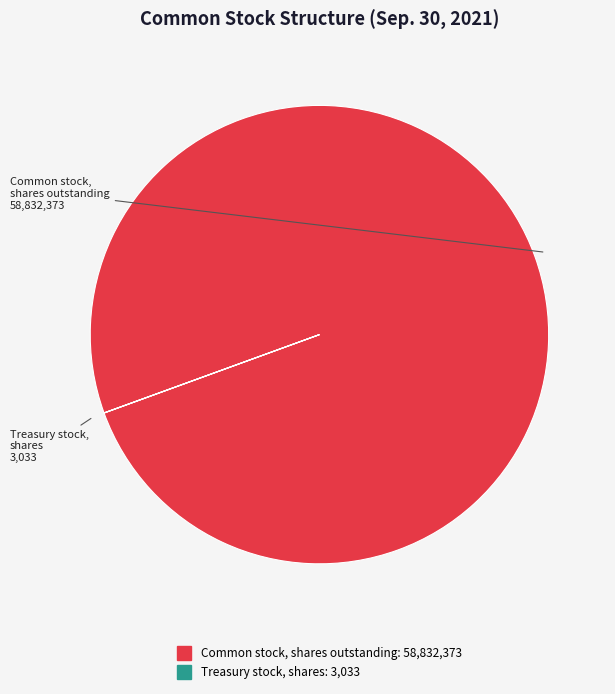

Is there any slice that represents more than half of the pie?

Yes